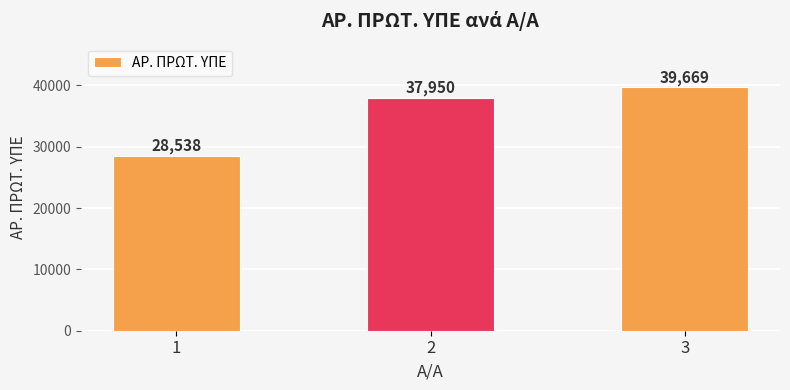

Reading left to right, list all the values displayed in this chart.

28538	37950	39669